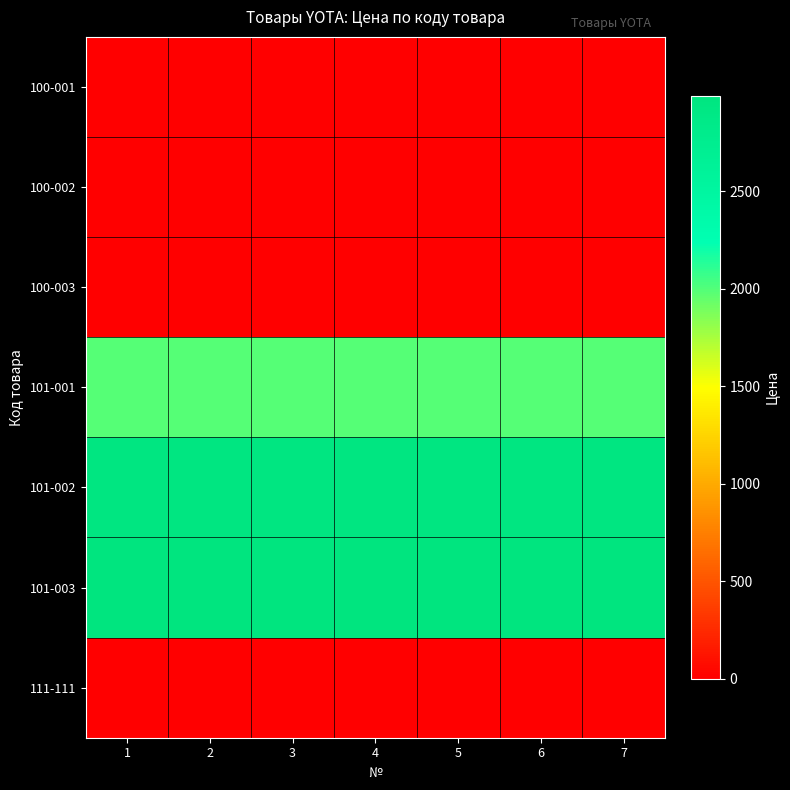

Which category has the highest value across all series?

1